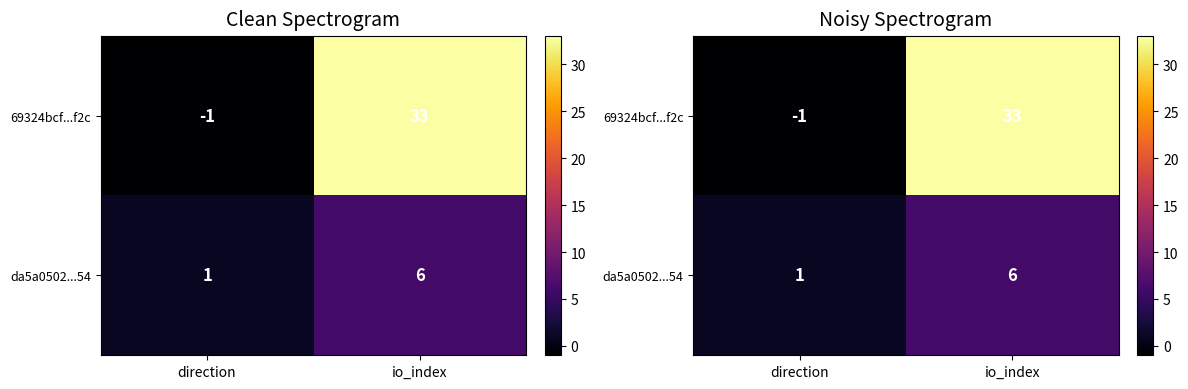

Between direction and io_index, which is larger?

io_index